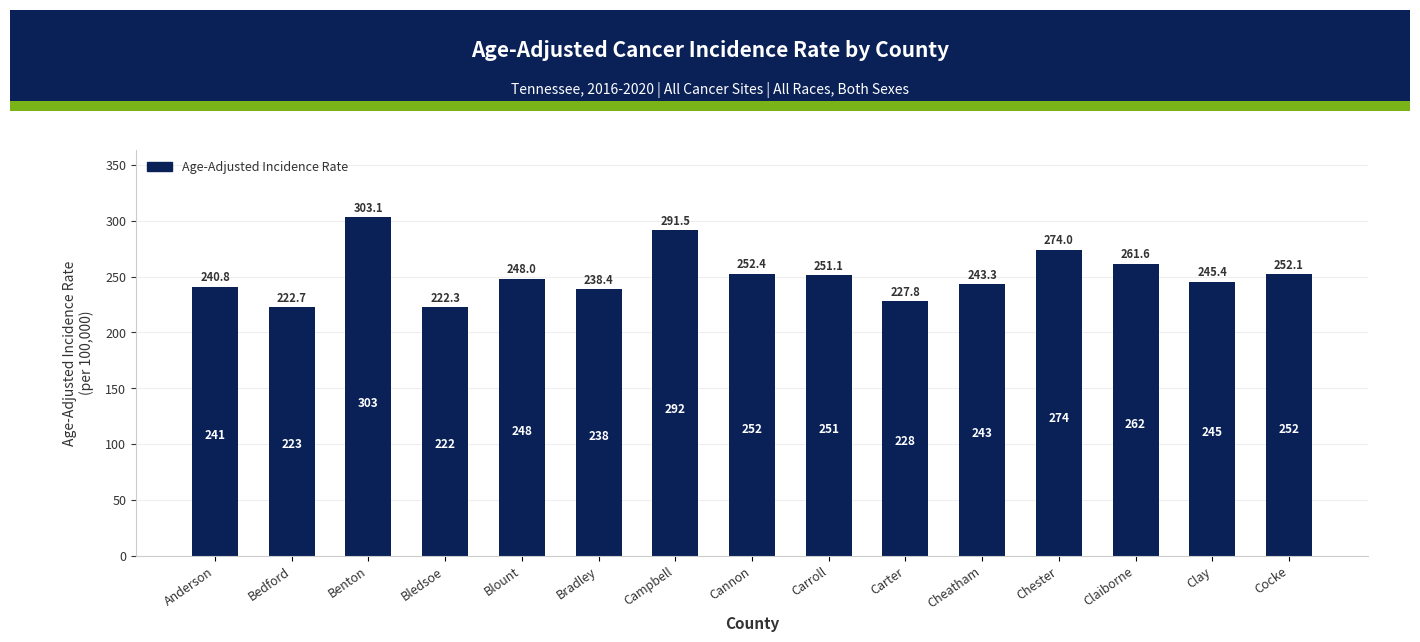

At which category does the chart reach its peak across all series?

Benton